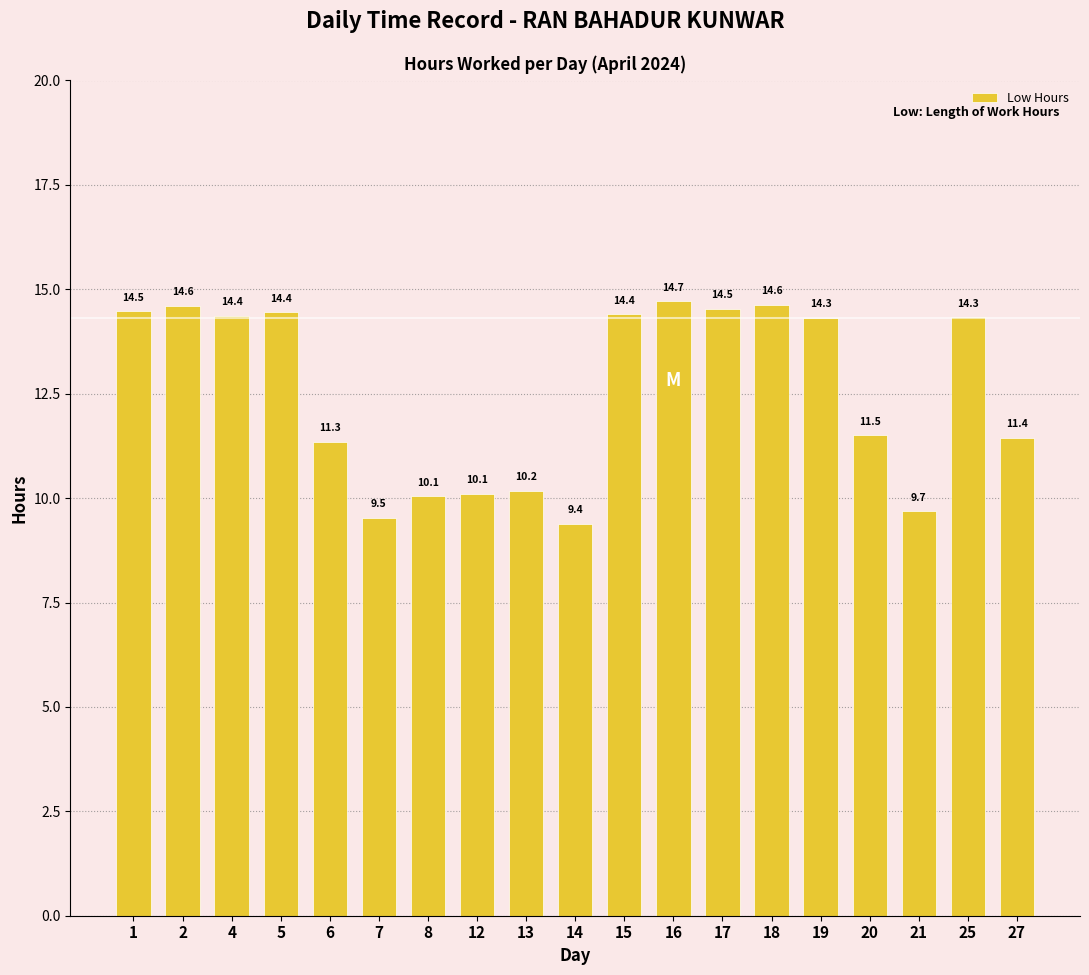

What is the greatest value displayed?

14.7